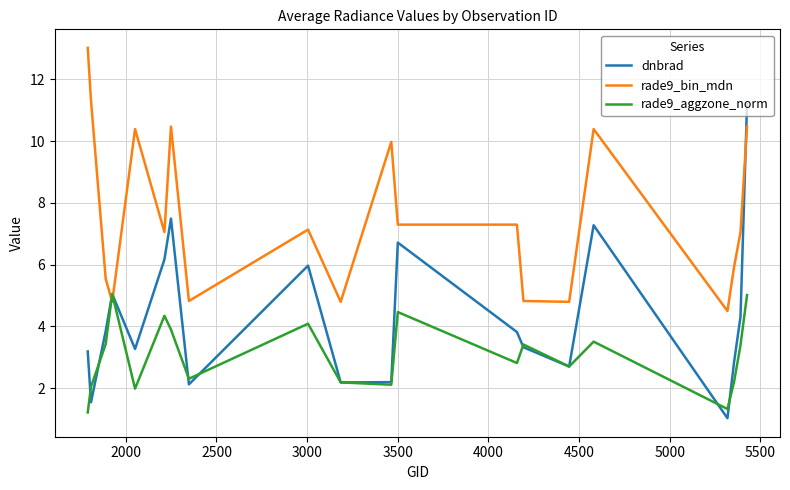

Rank the series by their maximum value, from highest to lowest.

rade9_bin_mdn, dnbrad, rade9_aggzone_norm